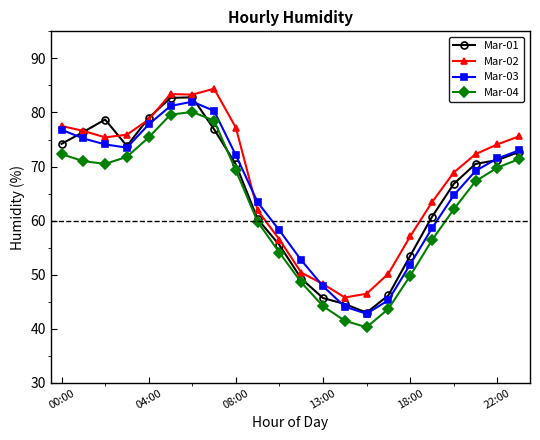

What is the maximum value for Mar-04?

80.1